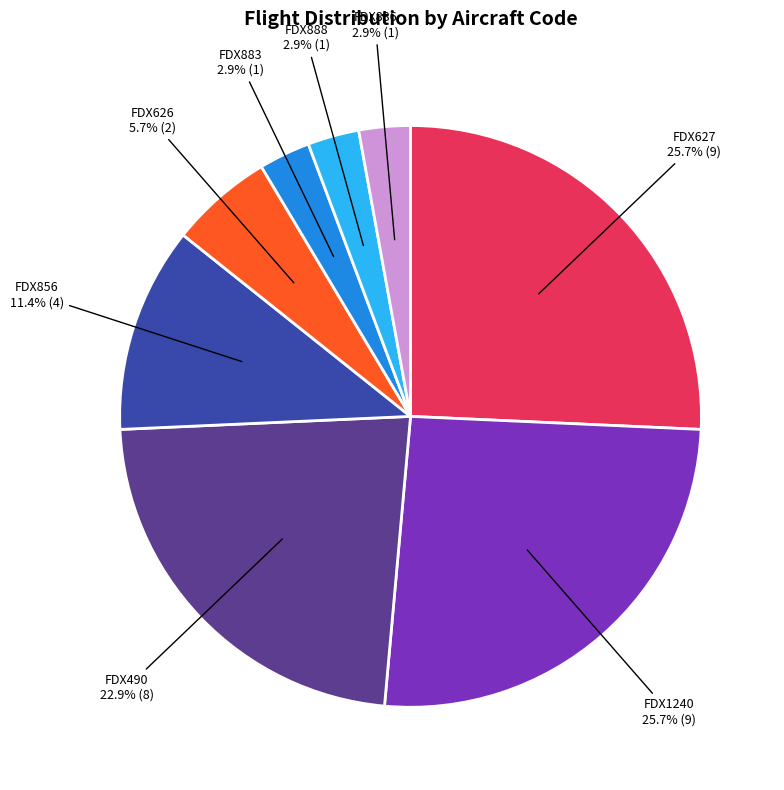

What is the total percentage of FDX626 and FDX888?

8.6%